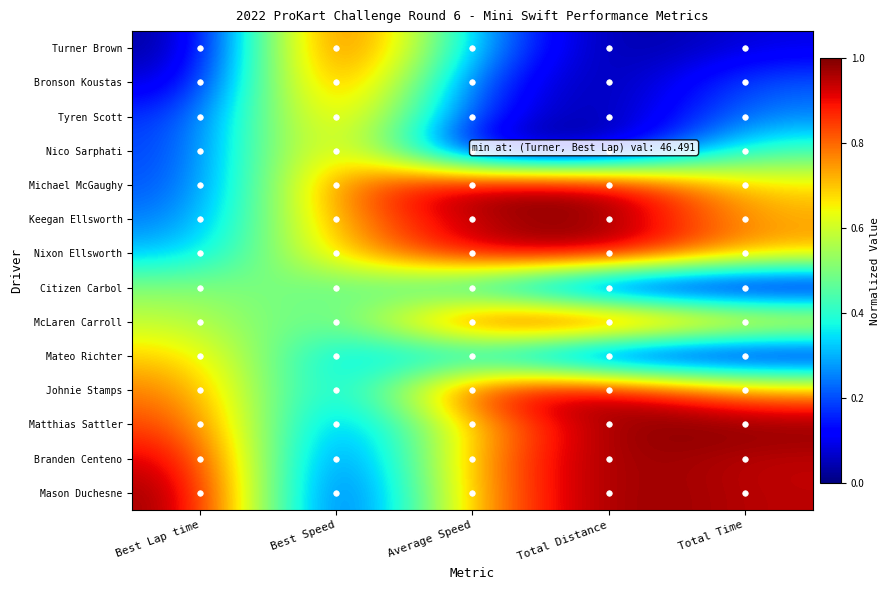

At Total Distance, list the series in order from largest to smallest.

Michael McGaughy, Keegan Ellsworth, Nixon Ellsworth, McLaren Carroll, Johnie Stamps, Matthias Sattler, Branden Centeno, Mason Duchesne, Turner Brown, Bronson Koustas, Tyren Scott, Nico Sarphati, Citizen Carbol, Mateo Richter